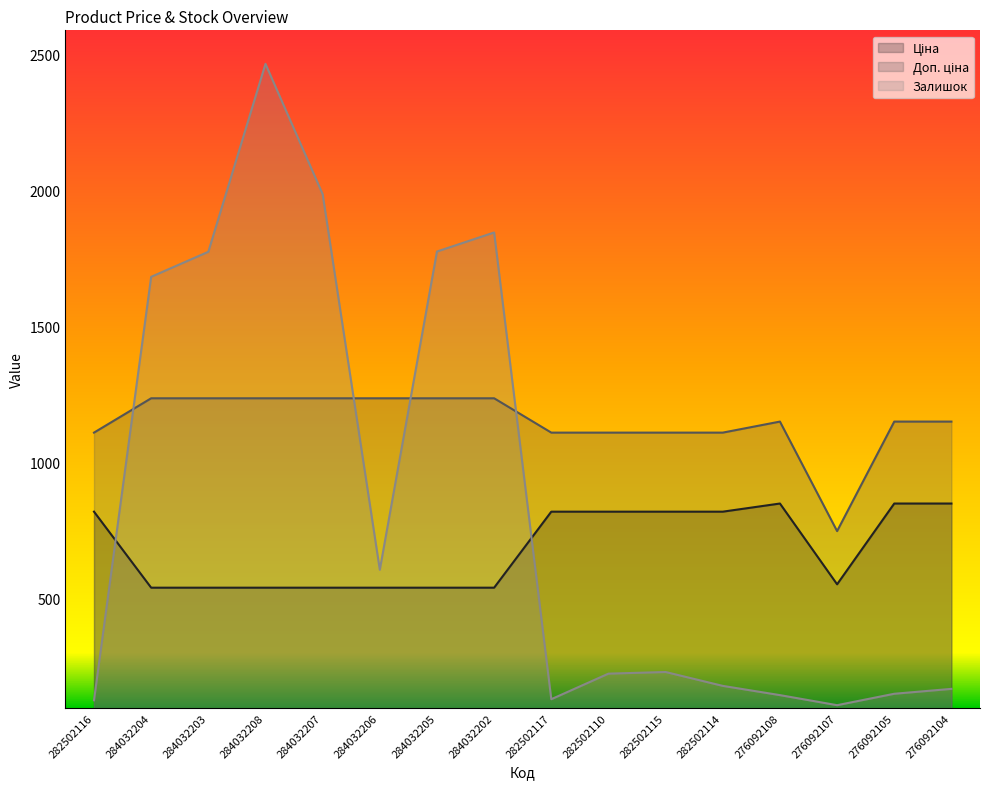

What is the value of the Доп. ціна point at the 1st from the left?

1109.2